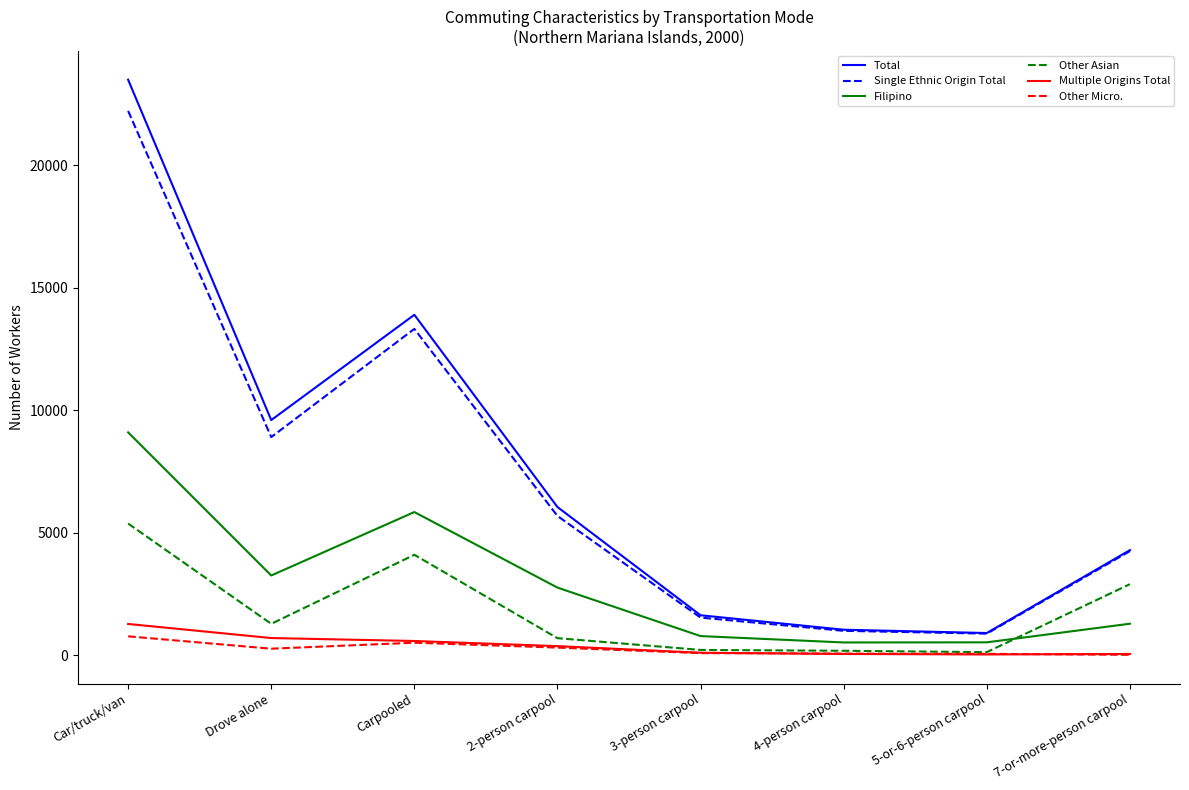

Is the value of Filipino at Drove alone greater than the value of Single Ethnic Origin Total at Carpooled?

No